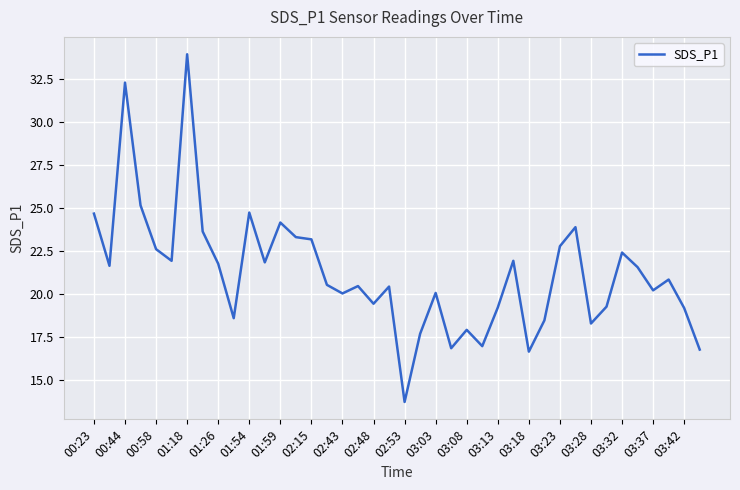

Does the chart display data point markers on the line(s)?

No